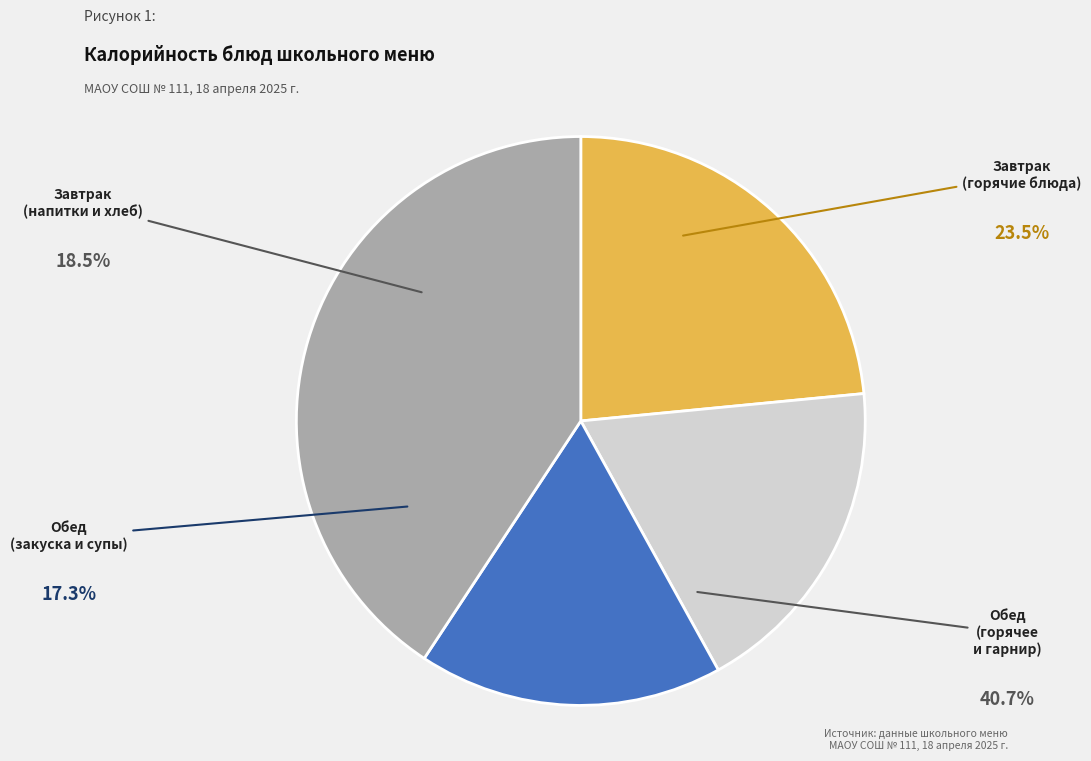

Is there a majority slice in this chart?

No